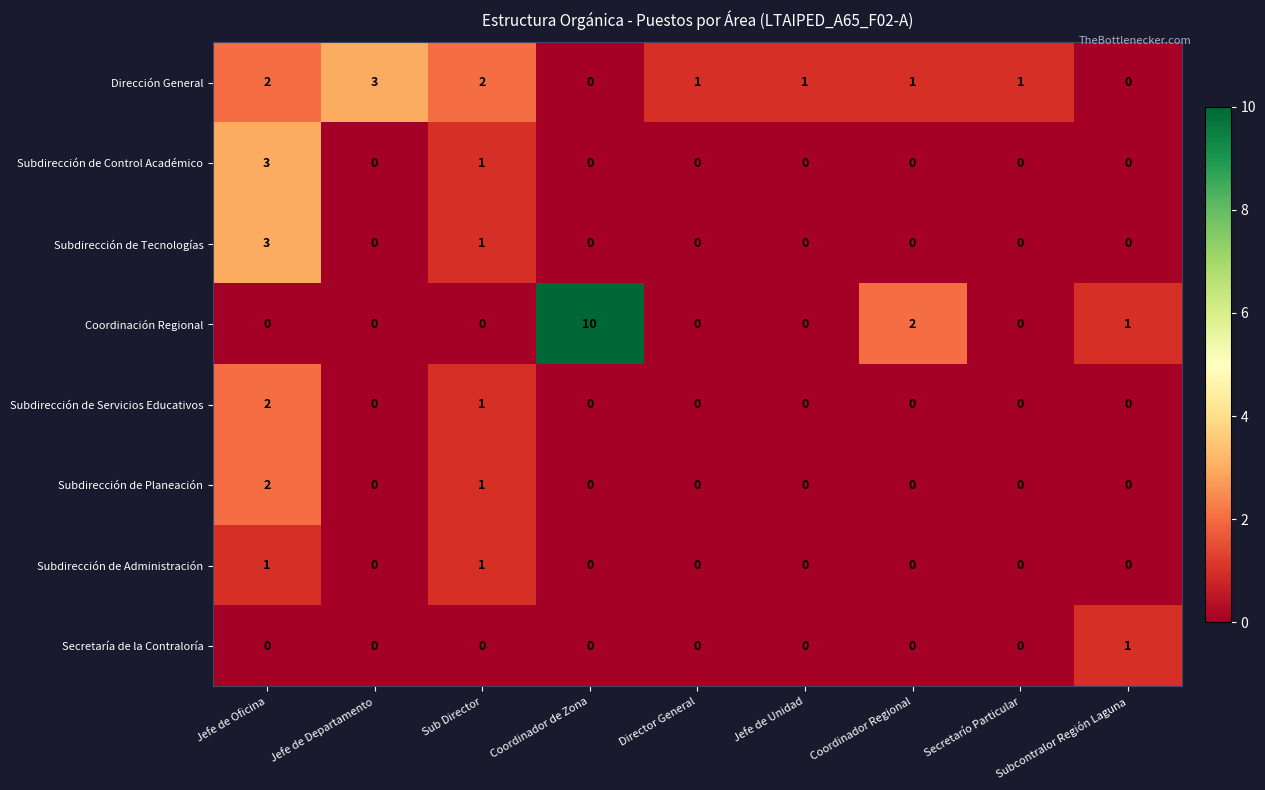

Which label corresponds to the largest value in the chart?

Coordinador de Zona